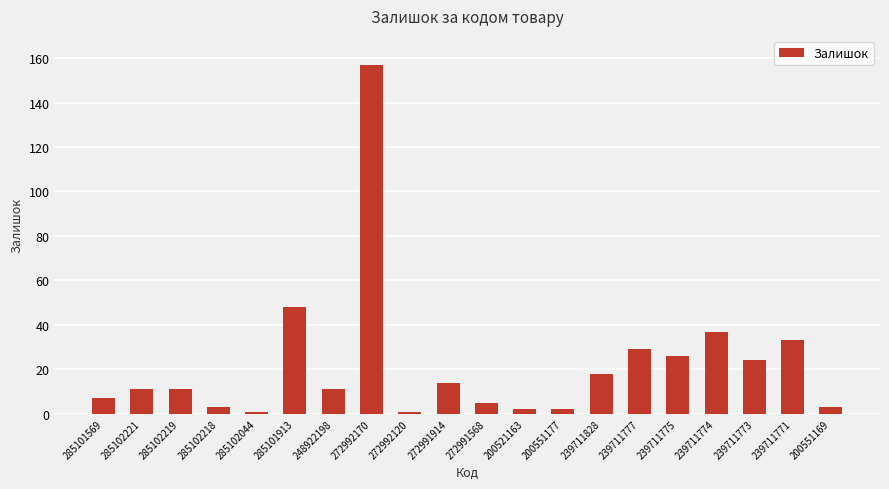

Is it true that the value at 285102221 is 11?

True